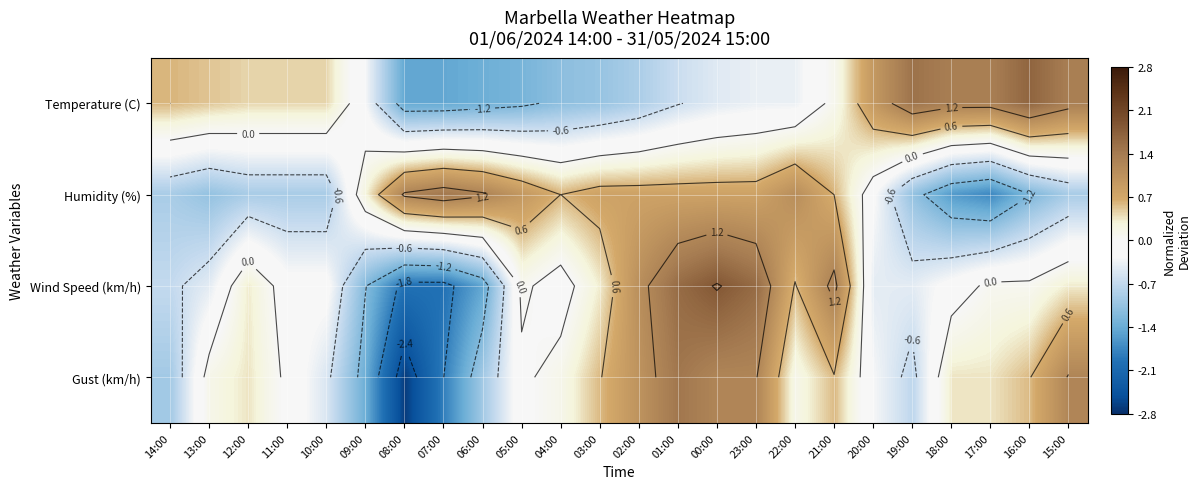

List the series in order of their peak value, highest first.

Wind Speed (km/h), Temperature (C), Gust (km/h), Humidity (%)